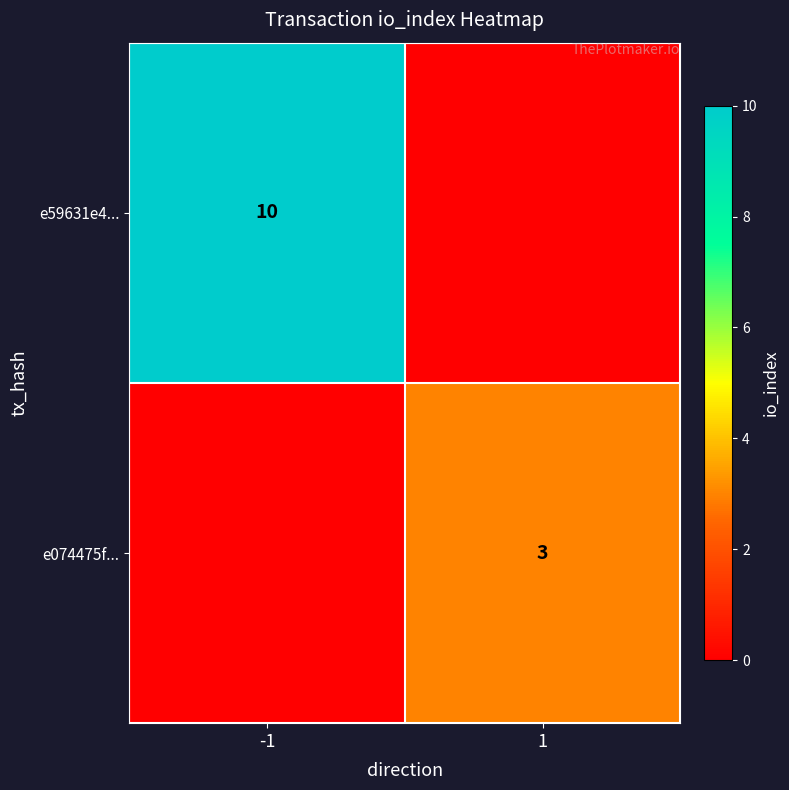

True or false: e074475f... has a value of 3 at 1.

True